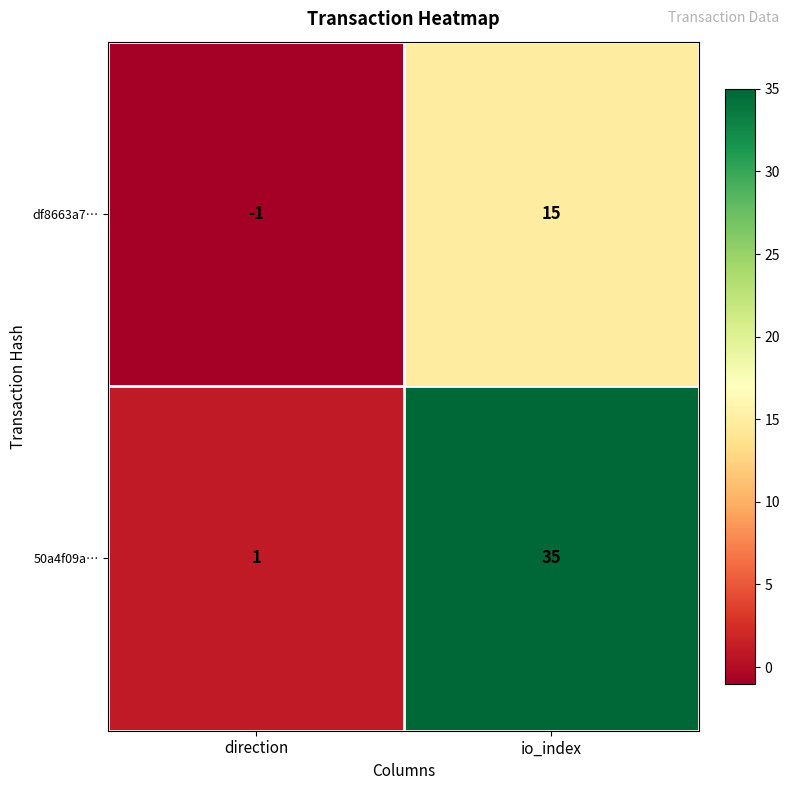

Which category has the lowest value across all series?

direction